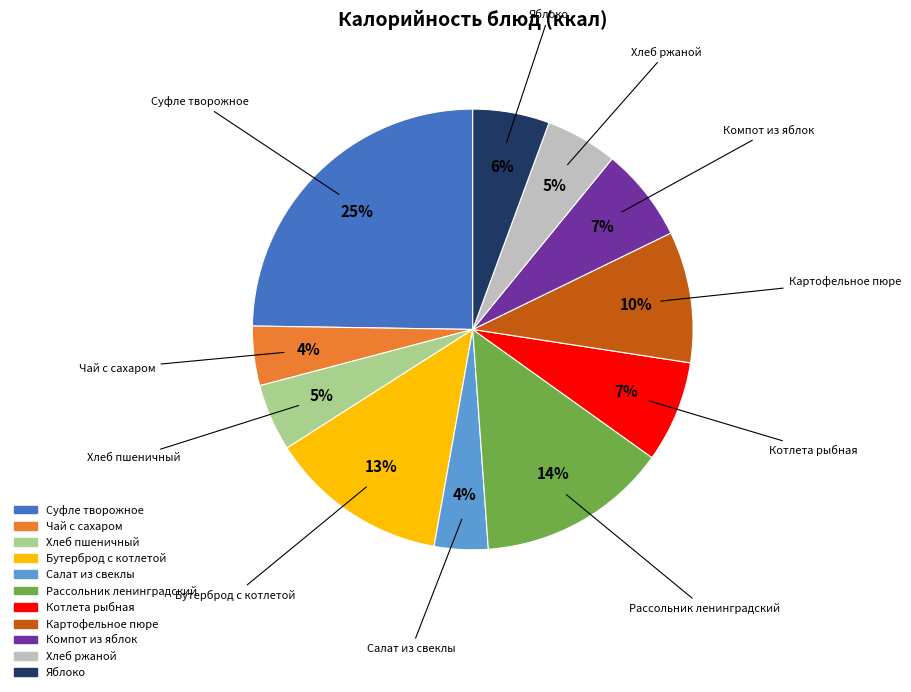

The Чай с сахаром slice represents 4% of the pie. True or false?

True